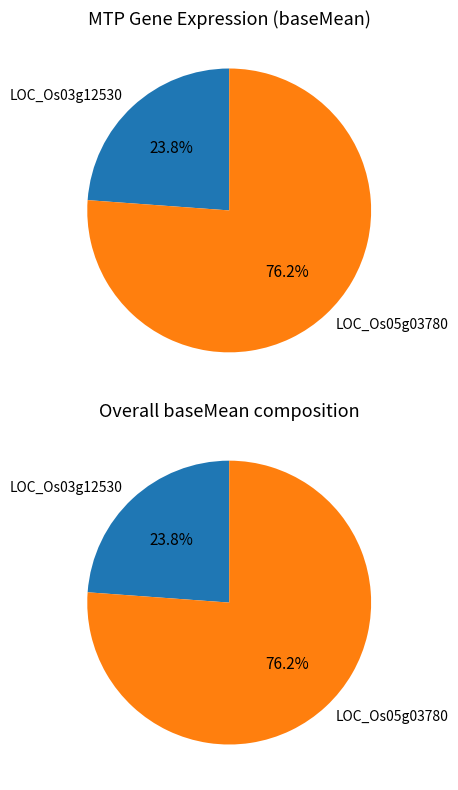

To the nearest percent, what is the combined percentage of LOC_Os03g12530 and LOC_Os05g03780?

100%